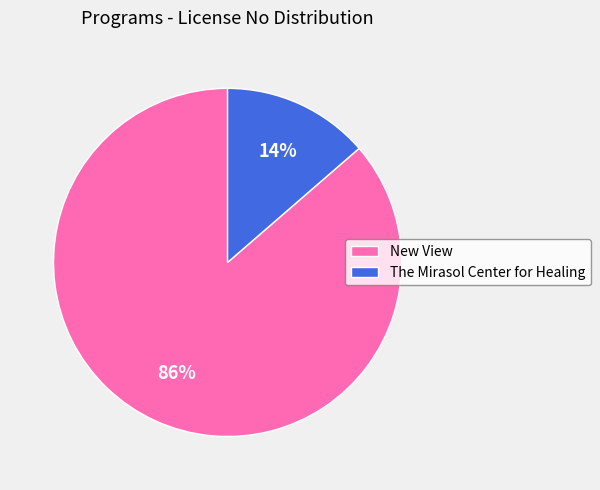

The The Mirasol Center for Healing slice represents 27% of the pie. True or false?

False